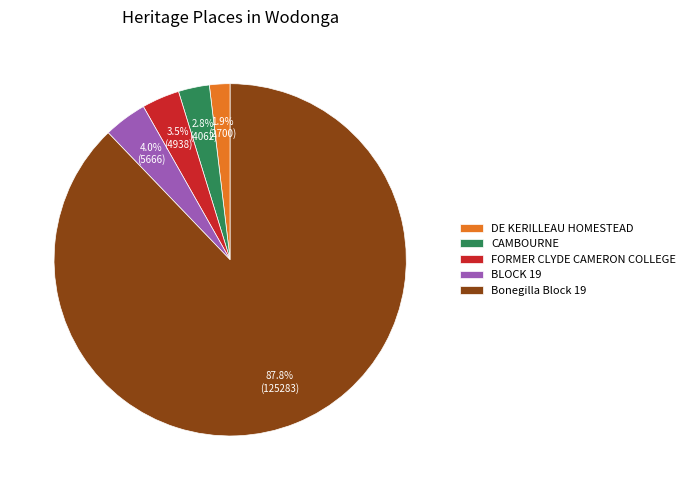

To the nearest percent, what is the difference between the CAMBOURNE and BLOCK 19 slice percentages?

1%